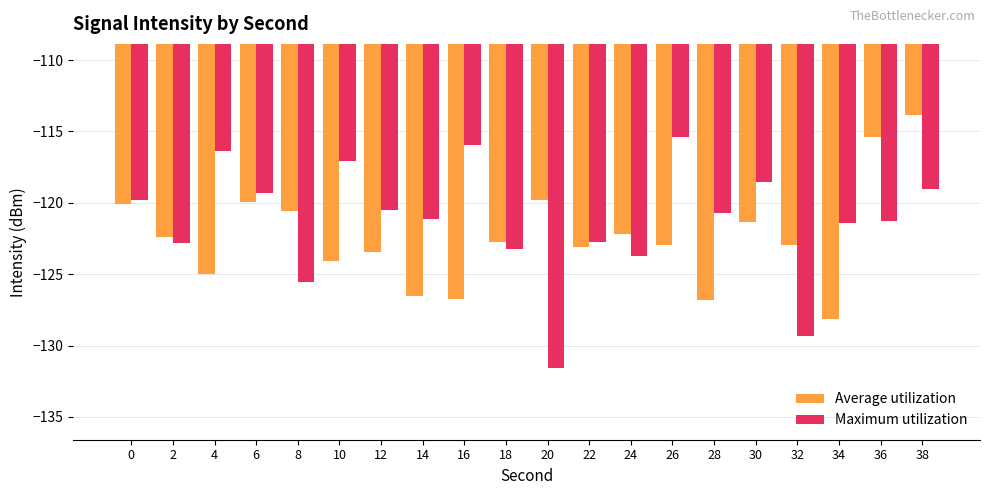

Which label corresponds to the largest value in the chart?

38